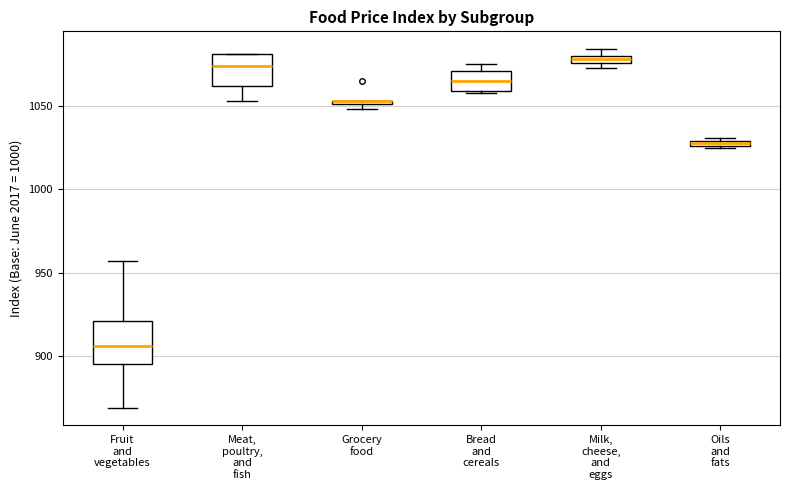

Which box is the tallest, from its lower edge to its upper edge?

Fruit and vegetables